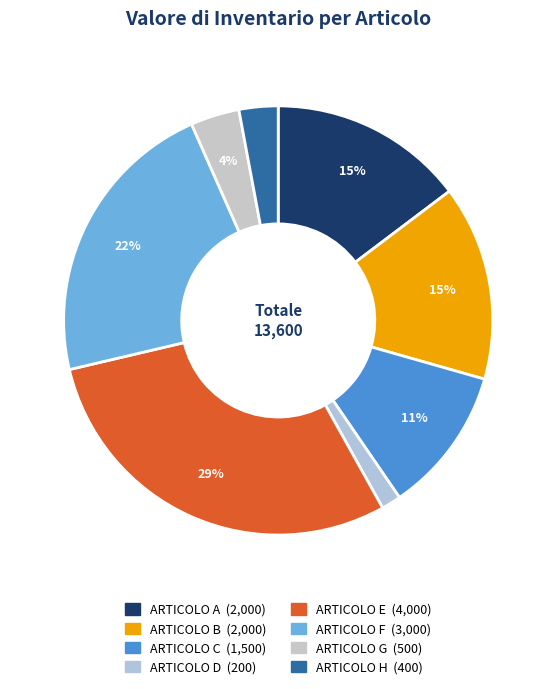

To the nearest percent, what is the difference between the ARTICOLO A and ARTICOLO E slice percentages?

15%